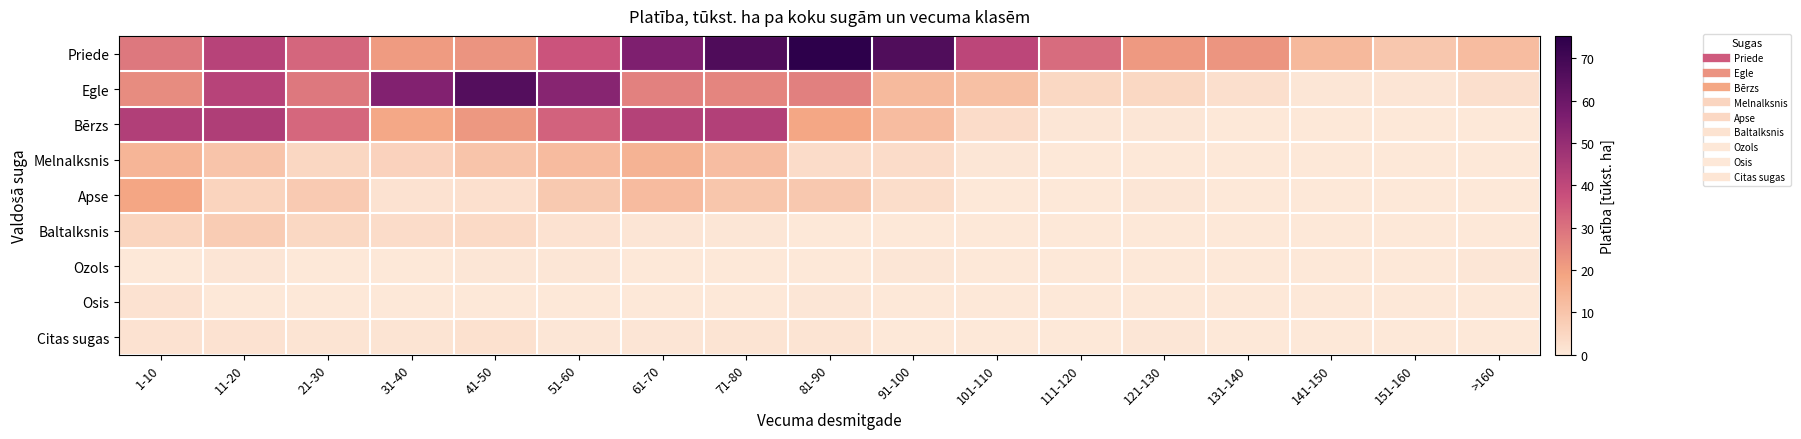

What is the total value across all series at 111-120?

36.3